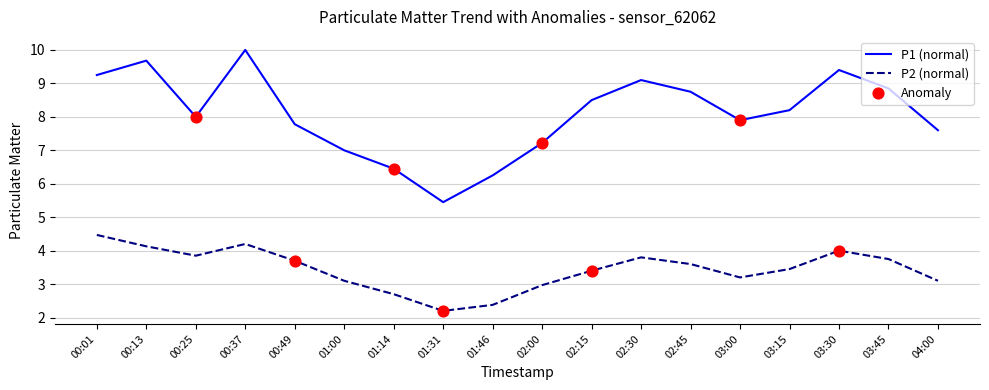

What is the difference between the P2 (normal) values at 02:30 and 00:13?

0.3